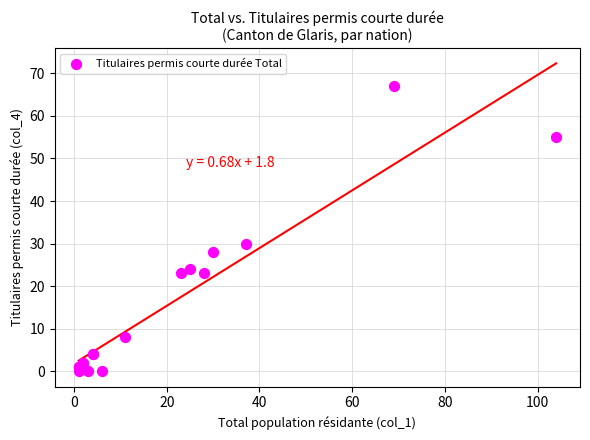

What Y value in the scatter plot is closest to 33?

30